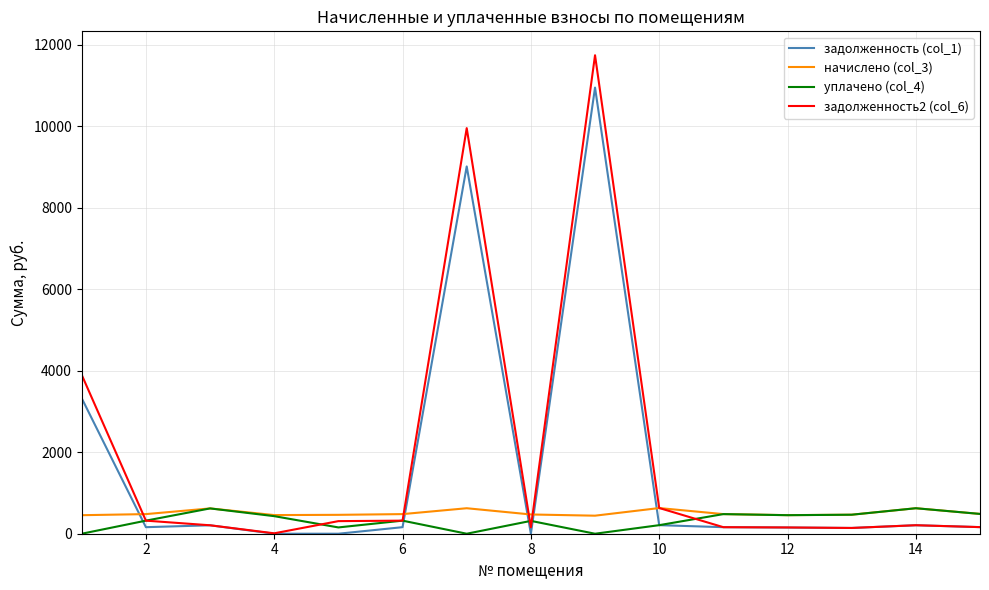

How many values in the уплачено (col_4) series exceed 320?

9